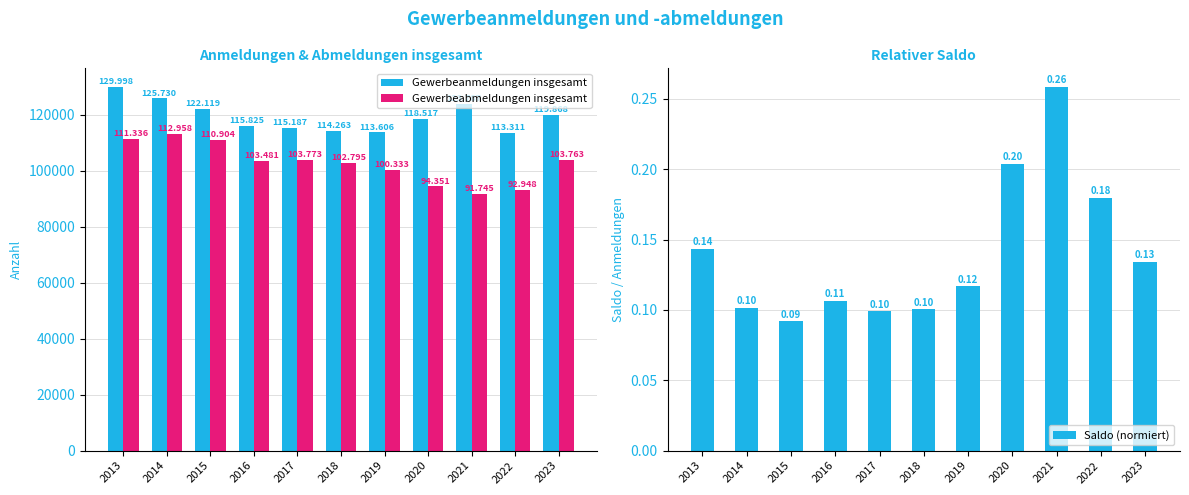

Which series has the largest range (max minus min)?

Gewerbeabmeldungen insgesamt